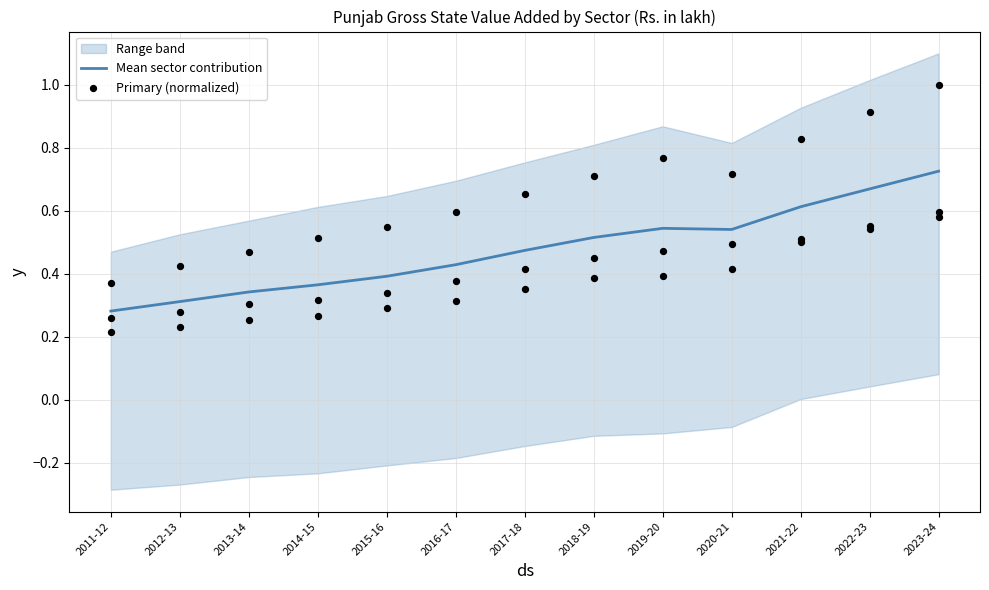

Which series has the largest total across all categories?

Mean sector contribution